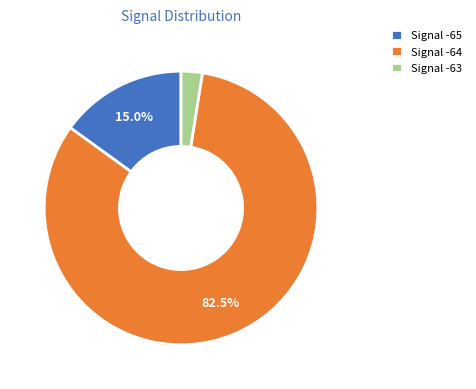

How many segments does this pie chart have?

3